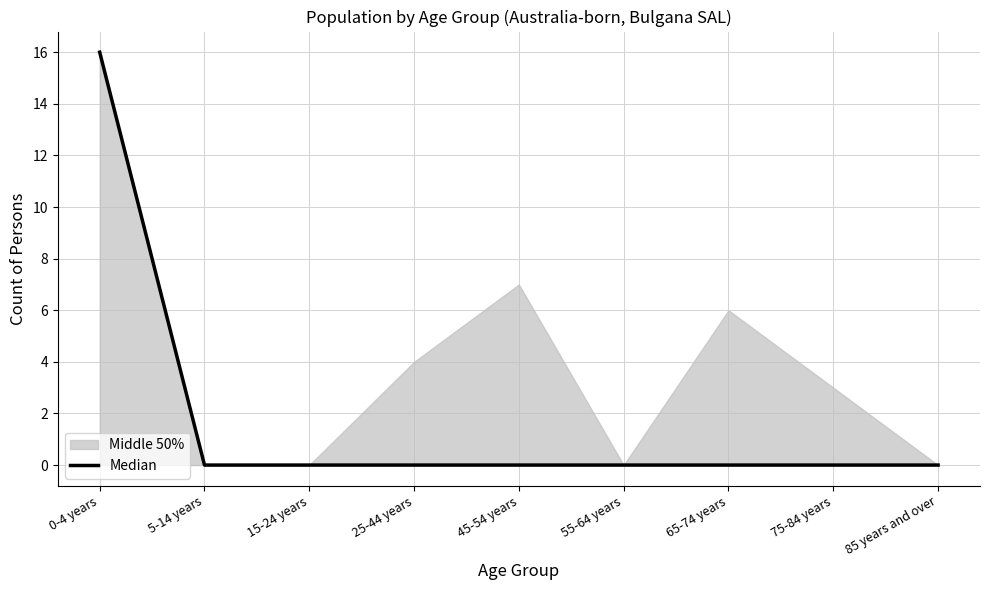

Reading left to right, transcribe all the data shown in this chart.

16	0	0	0	0	0	0	0	0